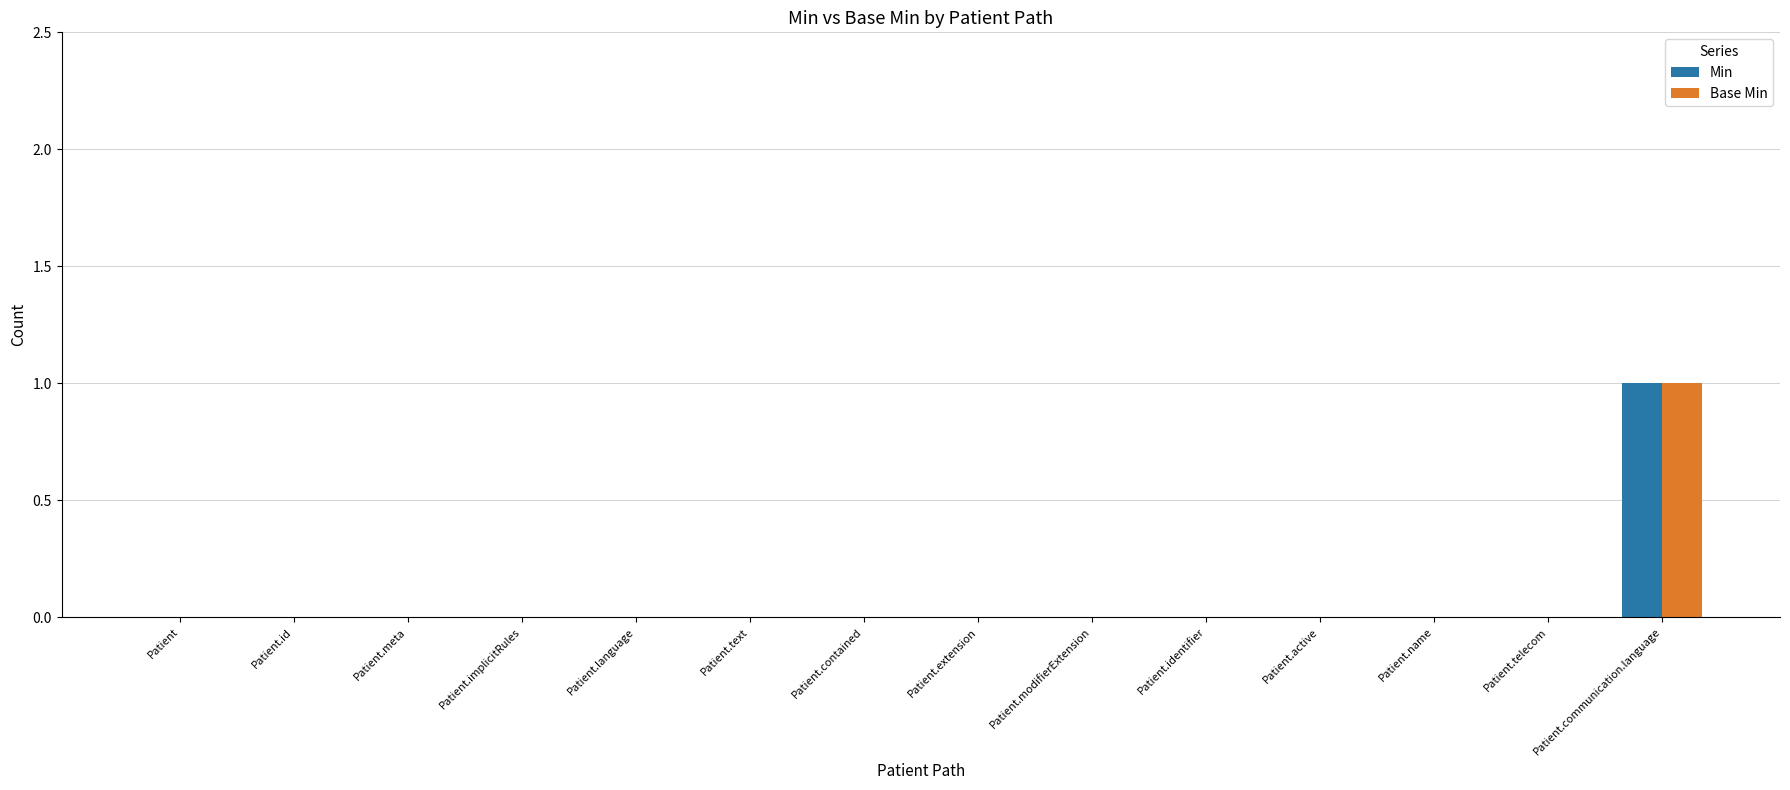

Which category has the highest value across all series?

Patient.communication.language